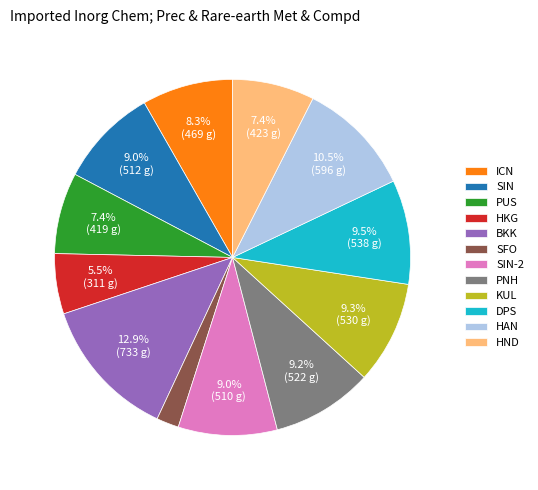

Which slice is the largest?

BKK